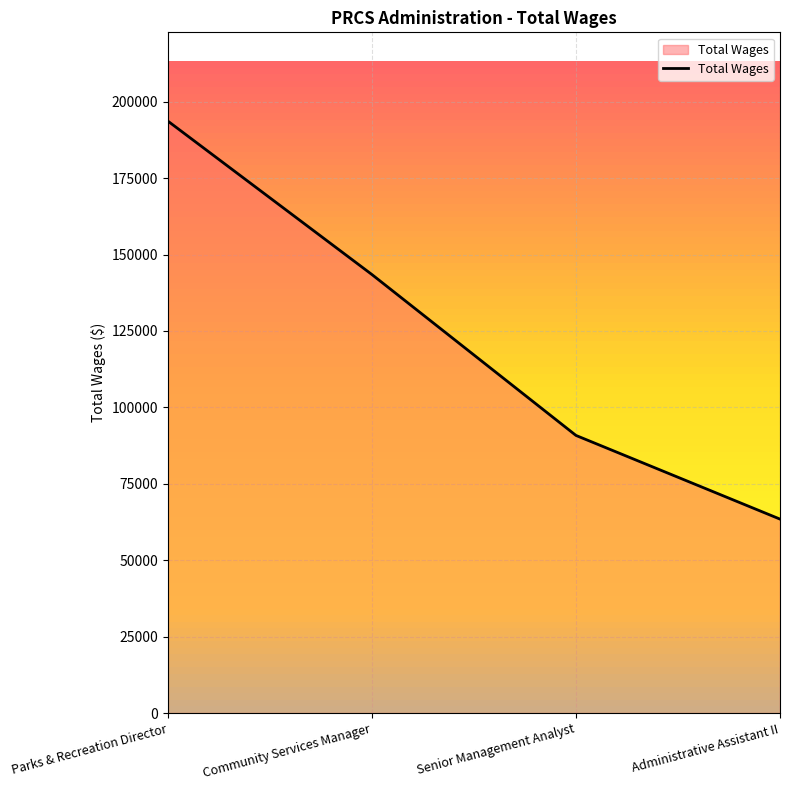

How many series are shown in this chart?

1